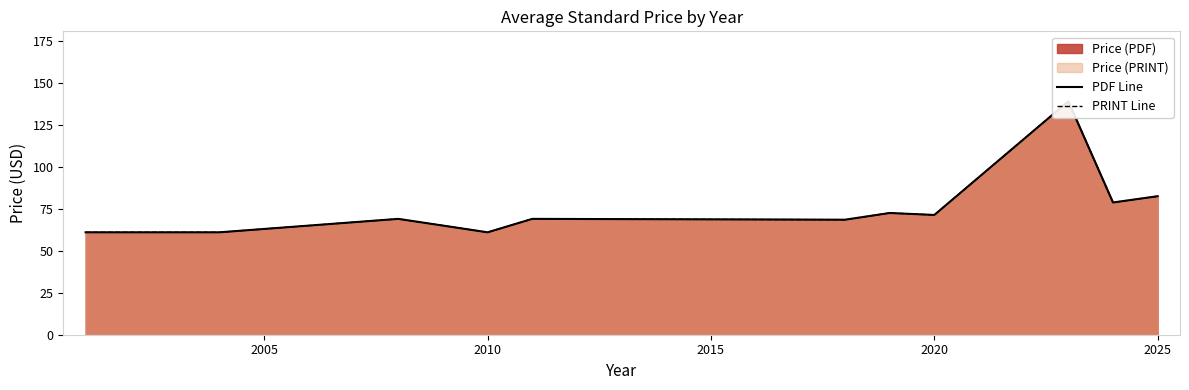

At 2010, list the series in order from largest to smallest.

PDF Line, PRINT Line